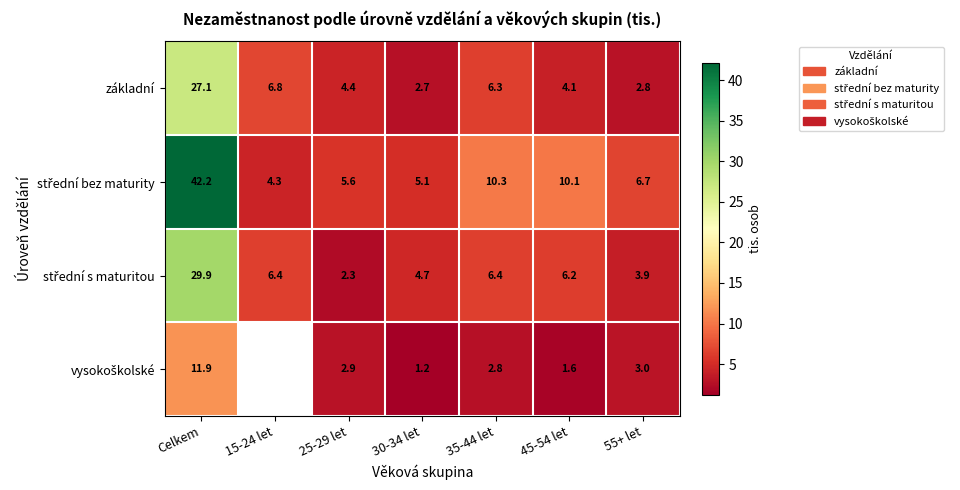

At which category does the chart reach its minimum across all series?

30-34 let